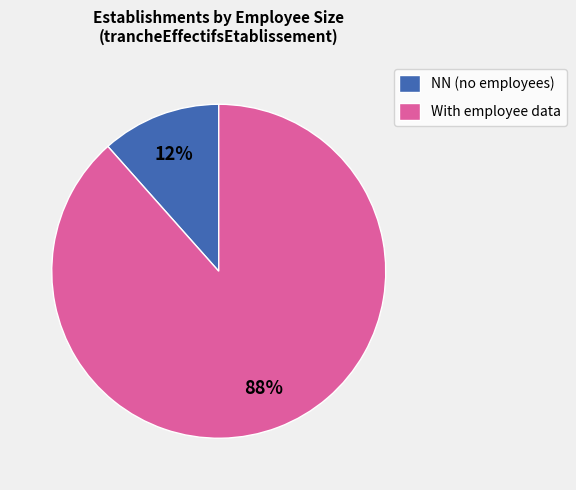

To the nearest percent, what is the average slice percentage?

50%